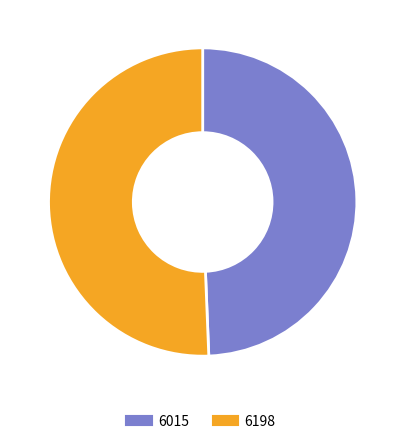

To the nearest percent, what percentage of the pie is 6198?

51%